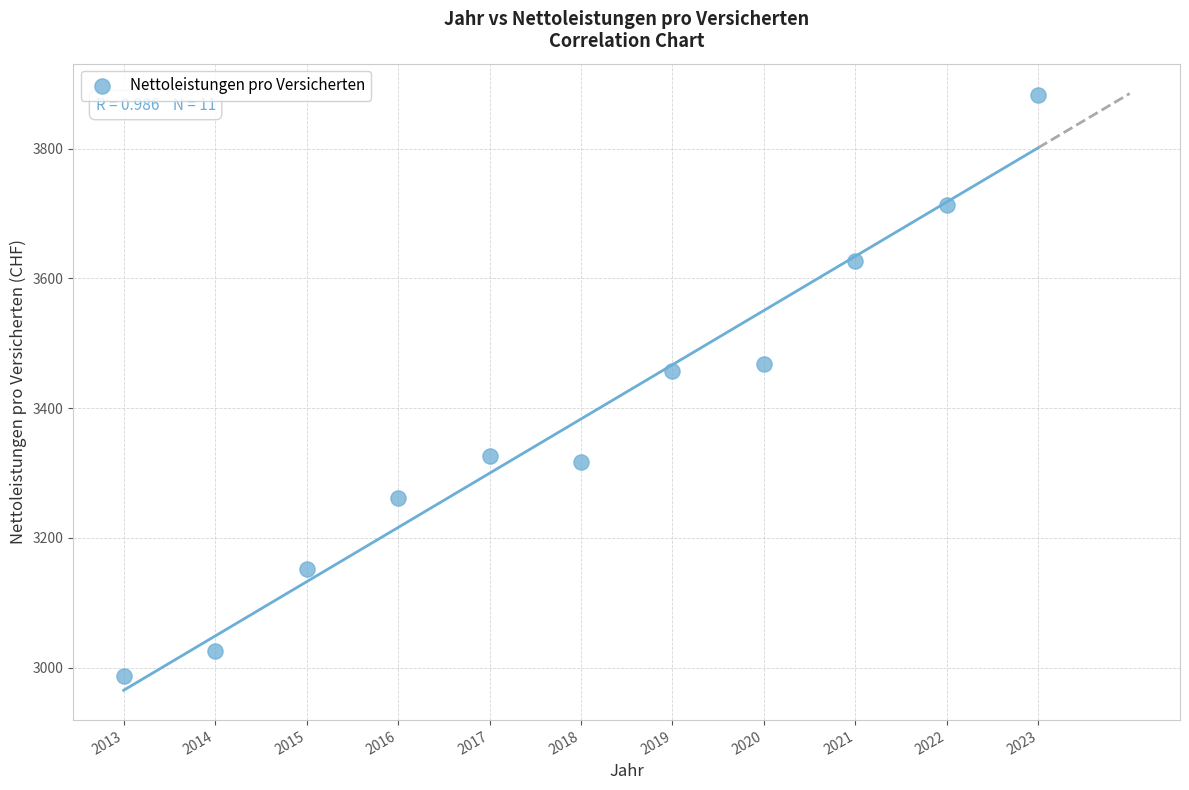

What is the range of X values (max minus min)?

10.0